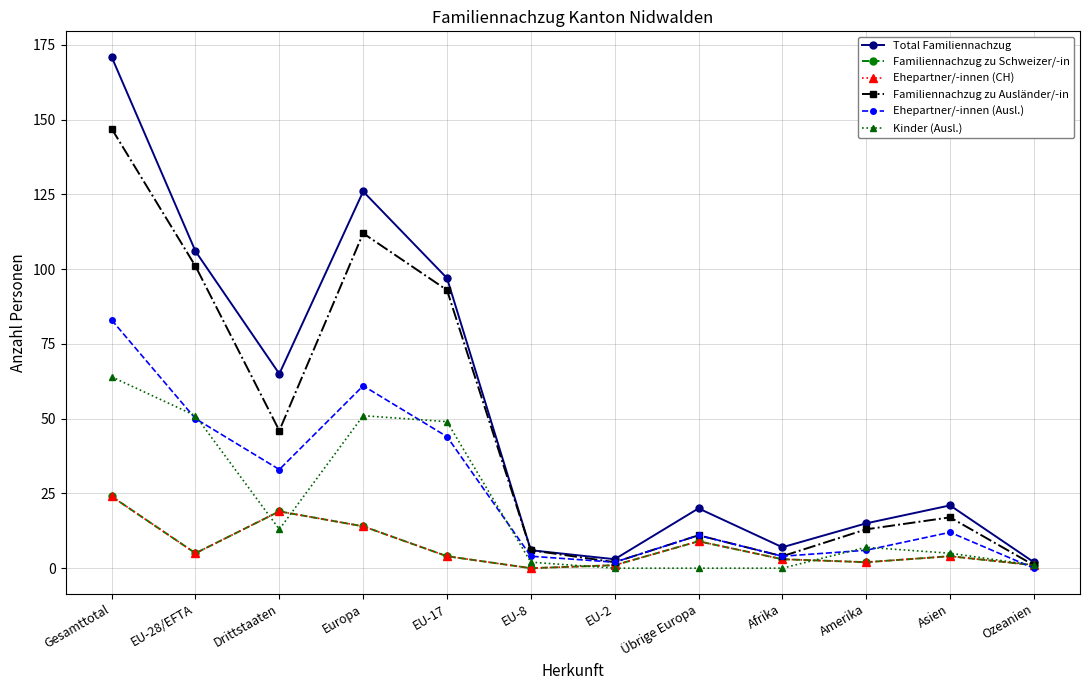

True or false: Familiennachzug zu Ausländer/-in and Ehepartner/-innen (Ausl.) cross at least once.

False